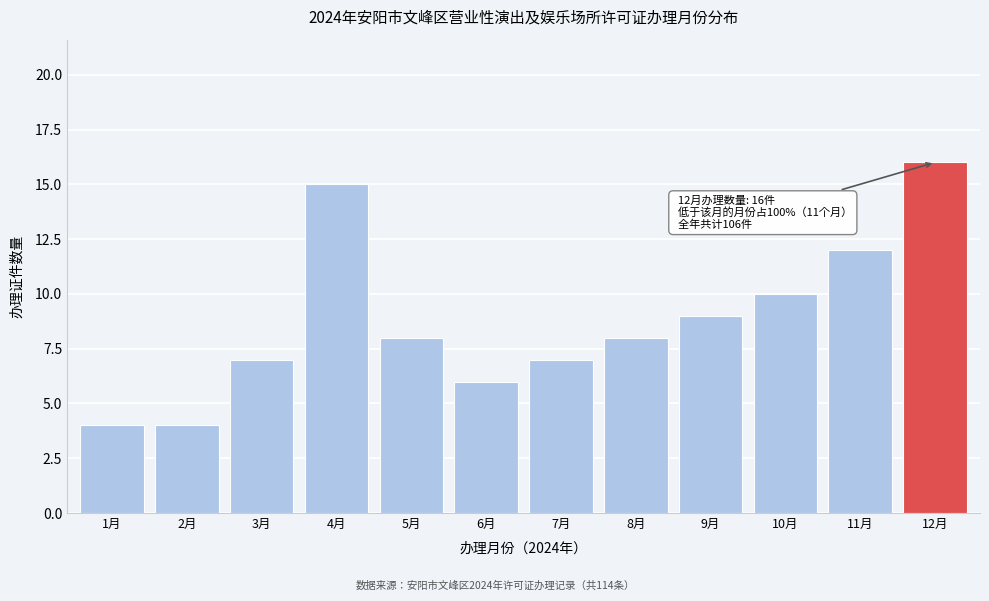

Reading left to right, what are all the values shown in this chart?

4	4	7	15	8	6	7	8	9	10	12	16